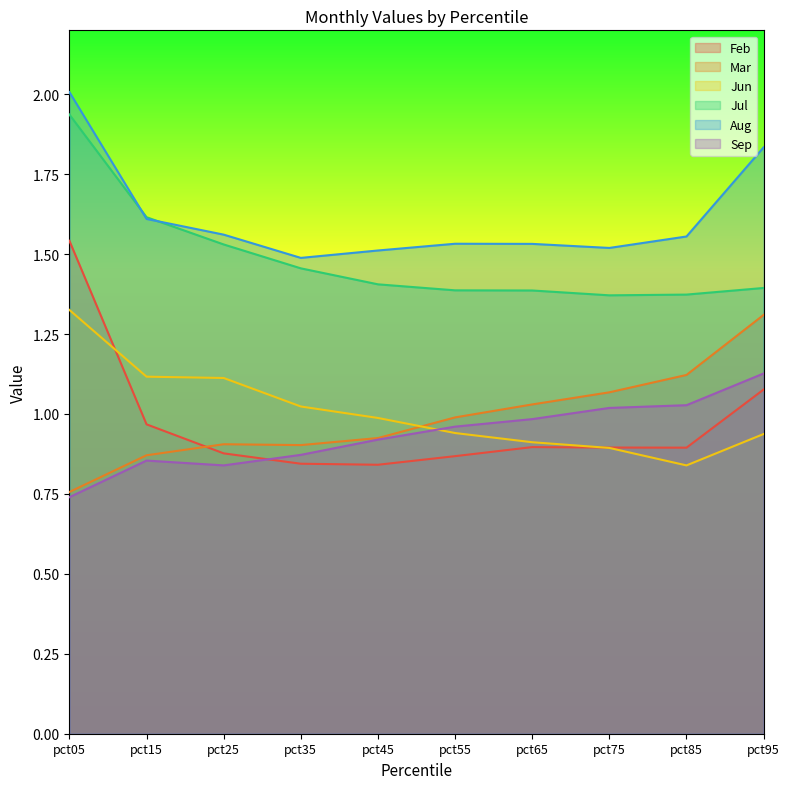

Reading left to right, list all the values displayed in this chart.

Feb: 1.5	1.0	0.9	0.8	0.8	0.9	0.9	0.9	0.9	1.1
Mar: 0.8	0.9	0.9	0.9	0.9	1.0	1.0	1.1	1.1	1.3
Jun: 1.3	1.1	1.1	1.0	1.0	0.9	0.9	0.9	0.8	0.9
Jul: 1.9	1.6	1.5	1.5	1.4	1.4	1.4	1.4	1.4	1.4
Aug: 2.0	1.6	1.6	1.5	1.5	1.5	1.5	1.5	1.6	1.8
Sep: 0.7	0.9	0.8	0.9	0.9	1.0	1.0	1.0	1.0	1.1